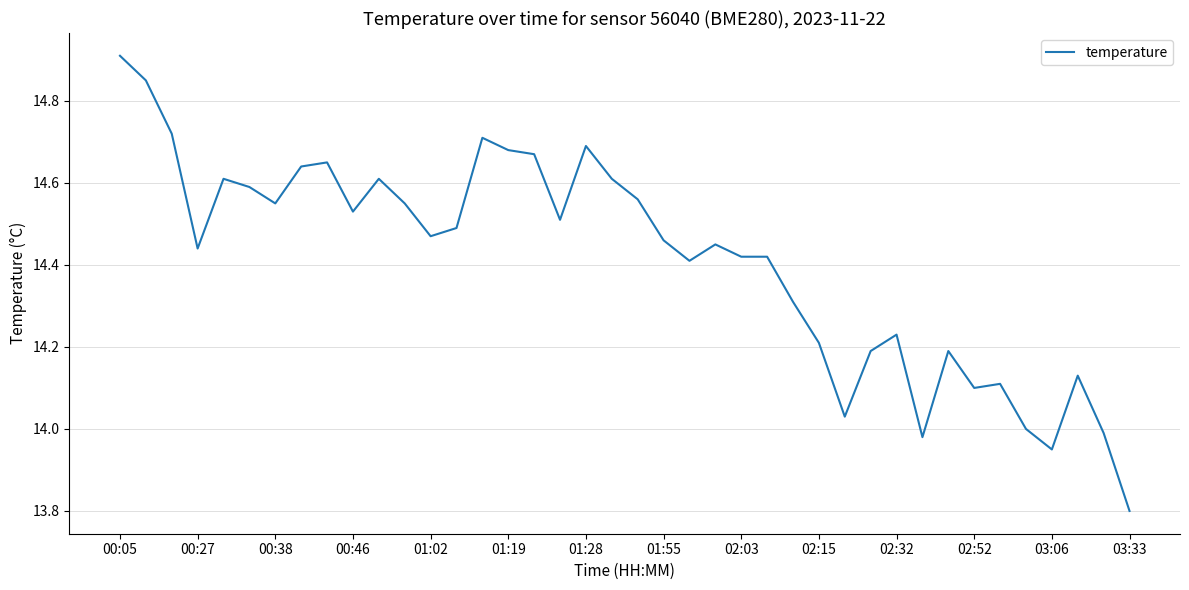

How many series are shown in this chart?

1